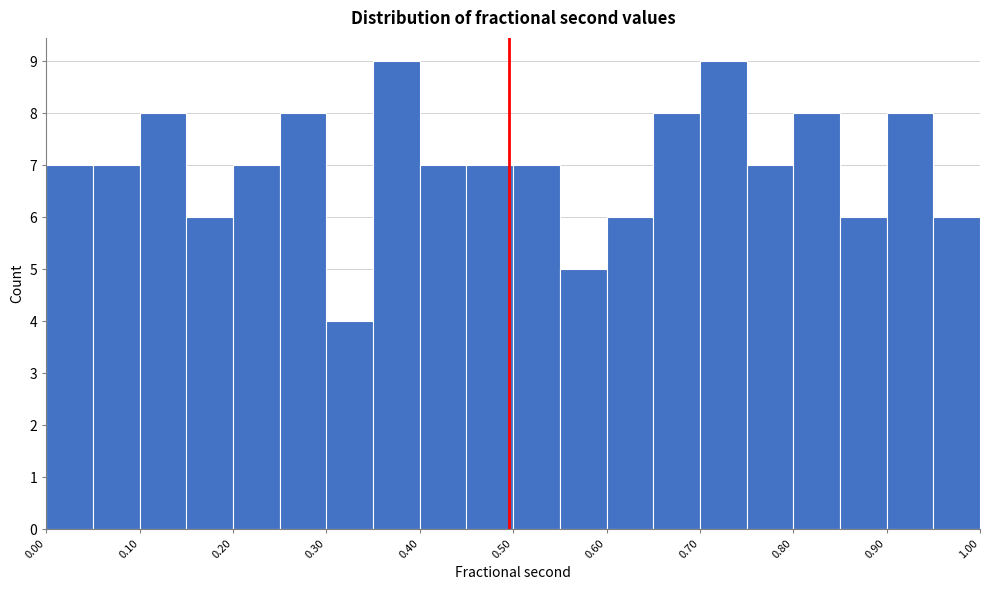

Reading left to right, transcribe this chart: for each bar, give the range it covers on the x-axis and its height. The values are not printed on the chart, so give them approximately, as read against the axis.

0.00 to 0.05: 7
0.05 to 0.10: 7
0.10 to 0.15: 8
0.15 to 0.20: 6
0.20 to 0.25: 7
0.25 to 0.30: 8
0.30 to 0.35: 4
0.35 to 0.40: 9
0.40 to 0.45: 7
0.45 to 0.50: 7
0.50 to 0.55: 7
0.55 to 0.60: 5
0.60 to 0.65: 6
0.65 to 0.70: 8
0.70 to 0.75: 9
0.75 to 0.80: 7
0.80 to 0.85: 8
0.85 to 0.90: 6
0.90 to 0.95: 8
0.95 to 1.00: 6